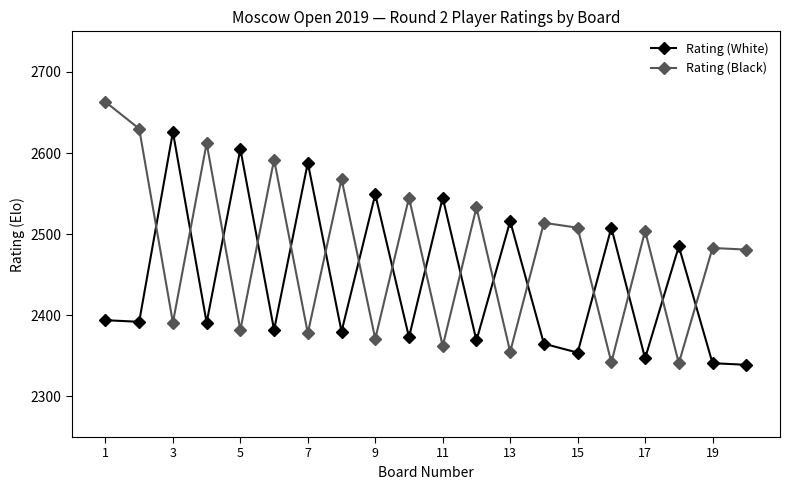

Which series has the widest spread of values?

Rating (Black)